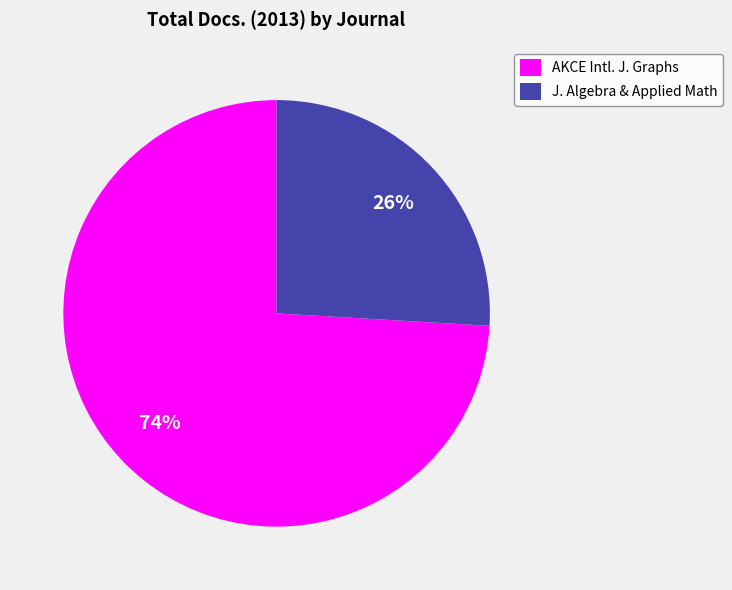

True or false: AKCE Intl. J. Graphs accounts for 63% of the total.

False